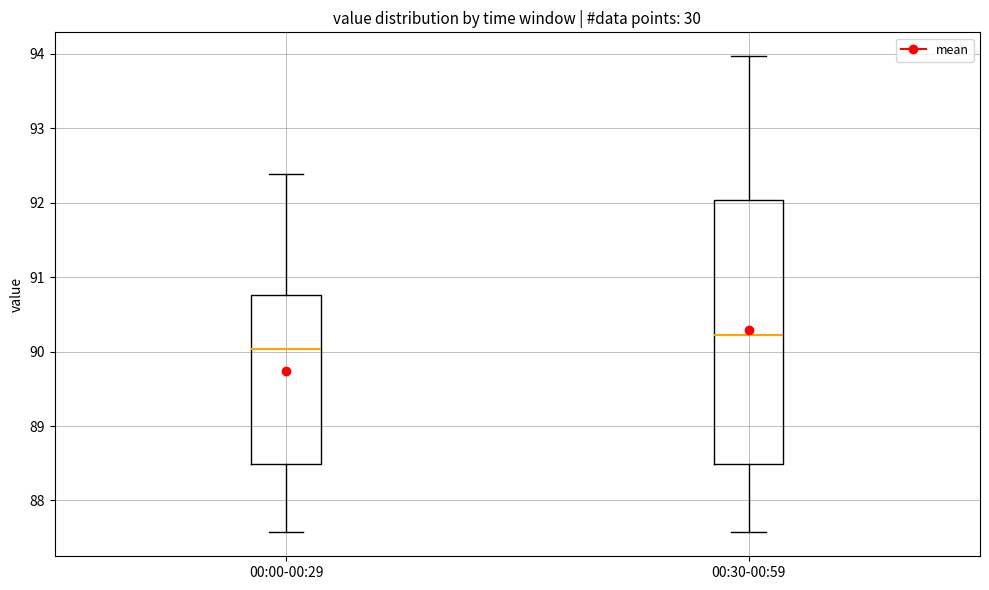

Where does the lower whisker of the box for 00:30-00:59 end on the y-axis? The values are not printed on the chart, so give them approximately, as read against the axis.

87.6